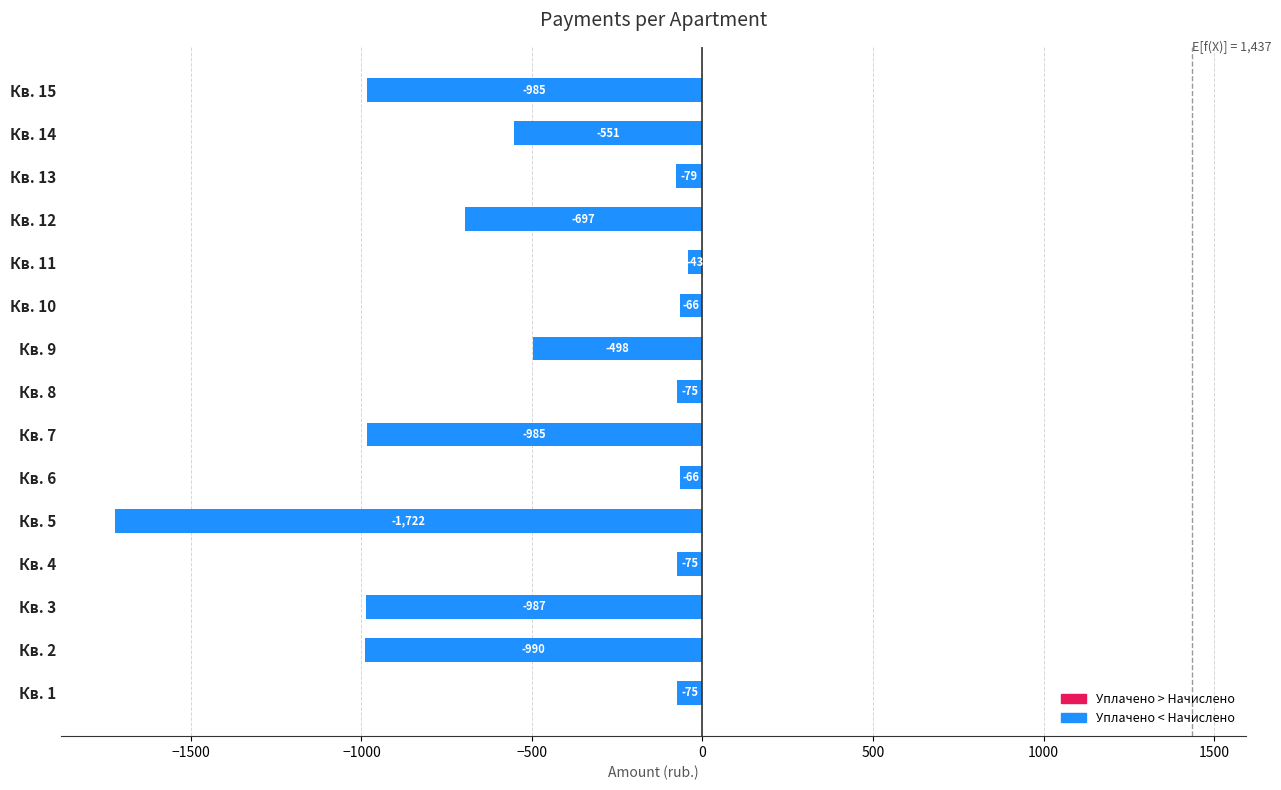

At which category does the chart reach its minimum across all series?

Кв. 5